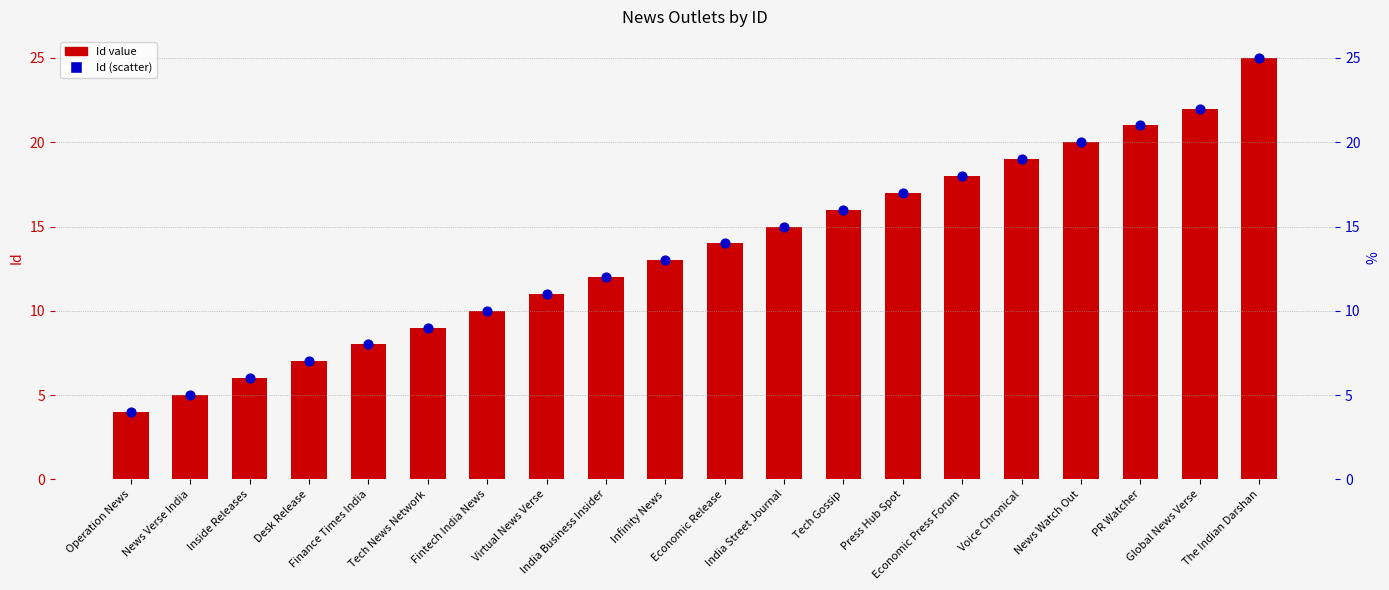

Is the value of Id (point) at Operation News greater than the value of Id at Finance Times India?

No